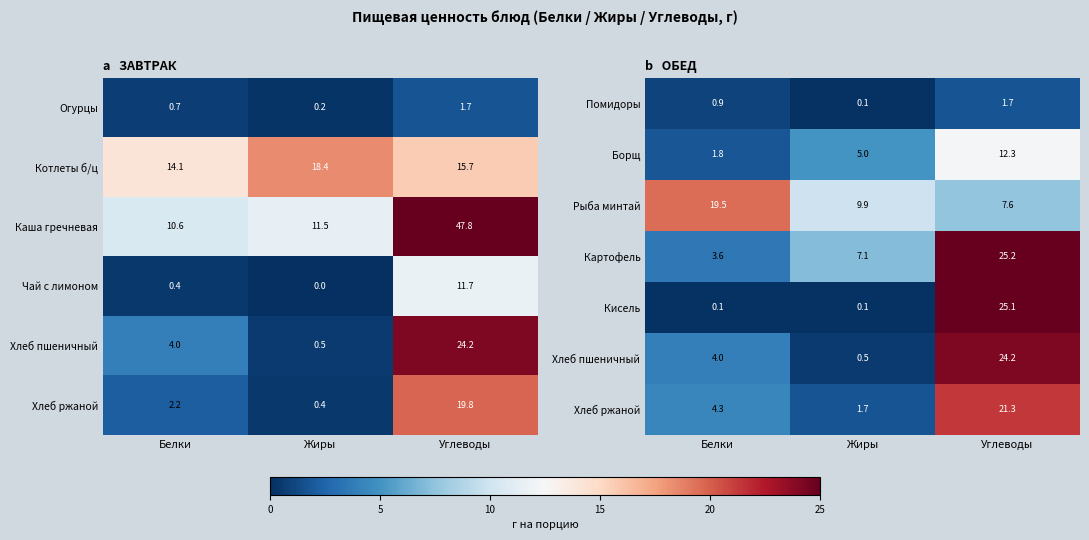

At which label is Борщ closest to 7?

Жиры